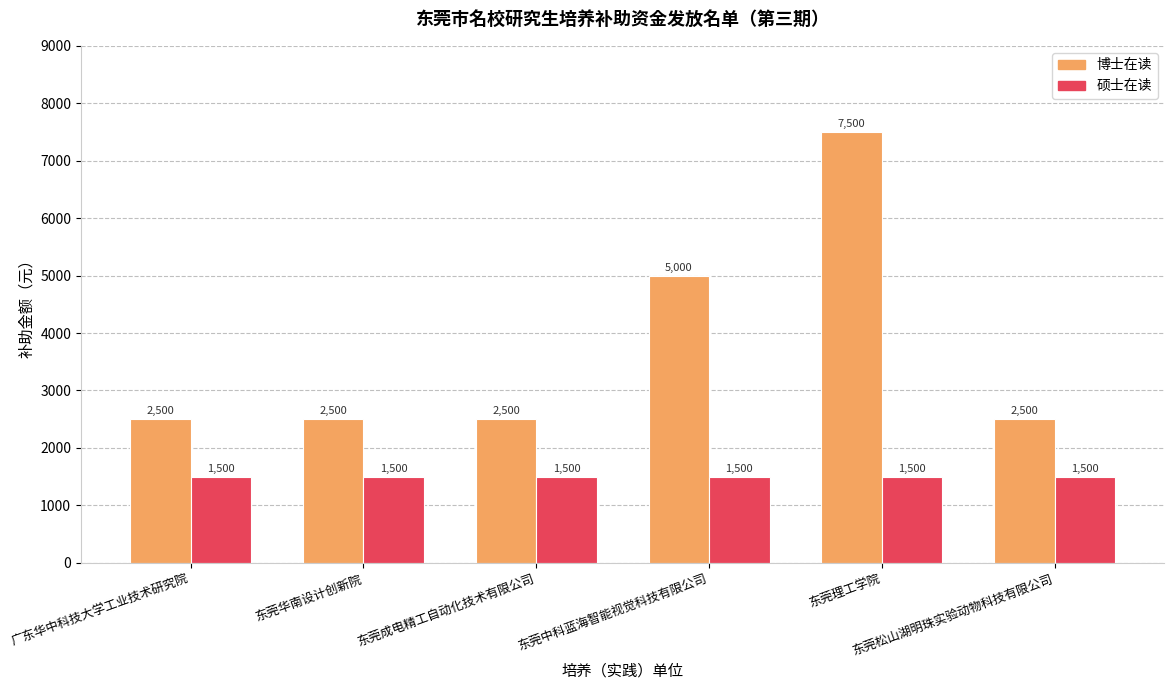

What is the minimum value shown in the chart?

1500